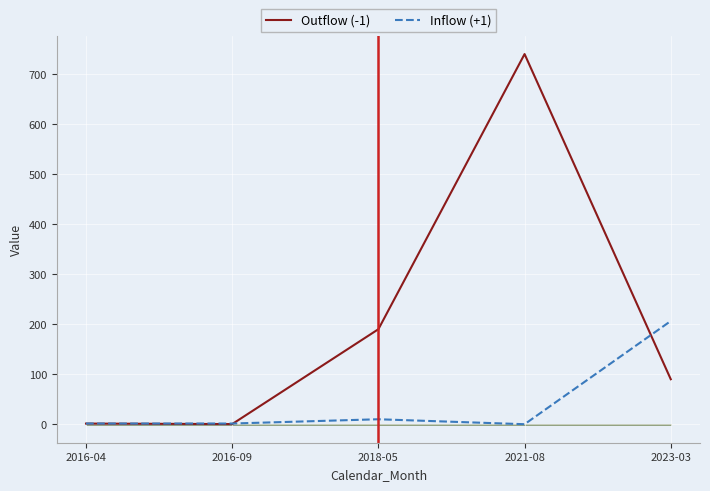

In Outflow (-1), how many points are higher than both neighbors (excluding endpoints)?

1